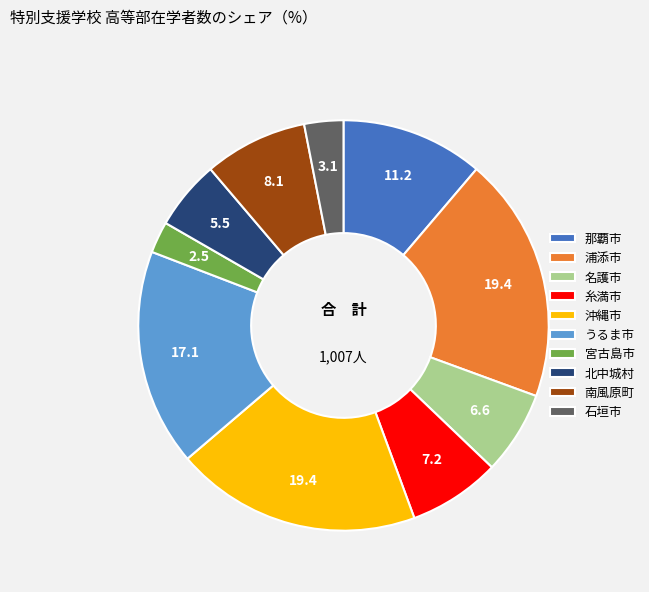

True or false: 沖縄市 accounts for 14% of the total.

False